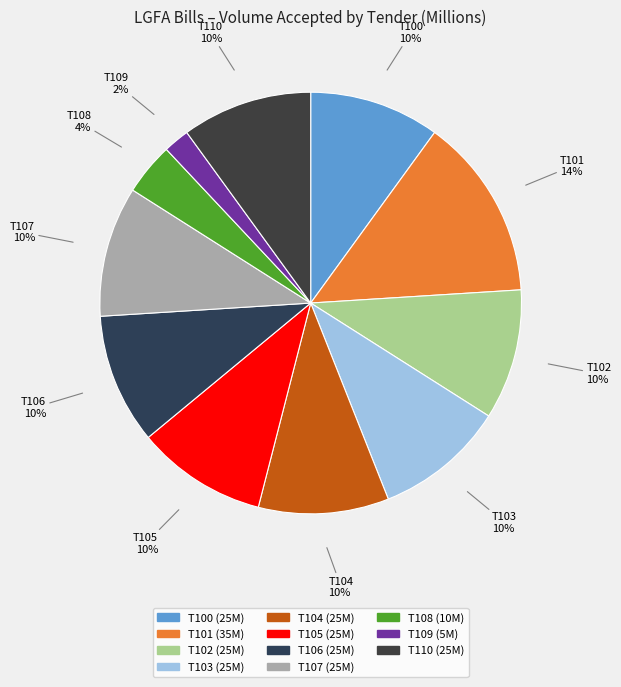

True or false: T102 accounts for 10% of the total.

True